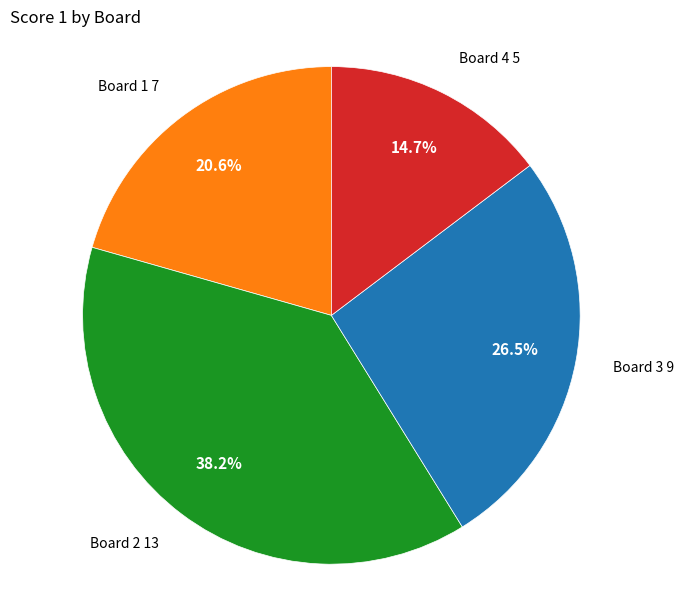

Combined, do Board 4 and Board 1 account for over 50%?

No